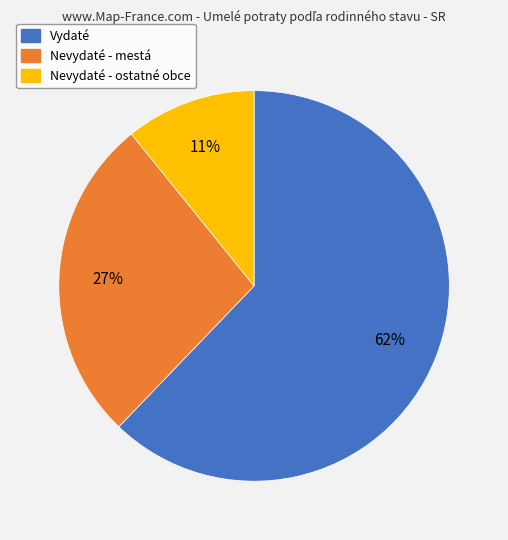

True or false: Nevydaté - ostatné obce accounts for 1% of the total.

False